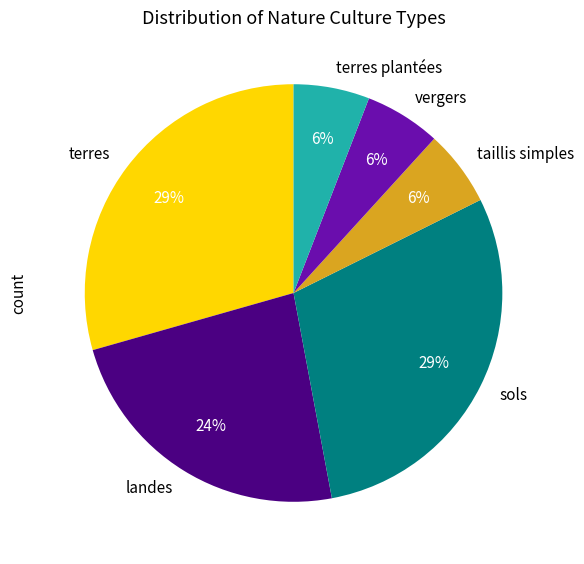

To the nearest percent, what portion does taillis simples represent?

6%